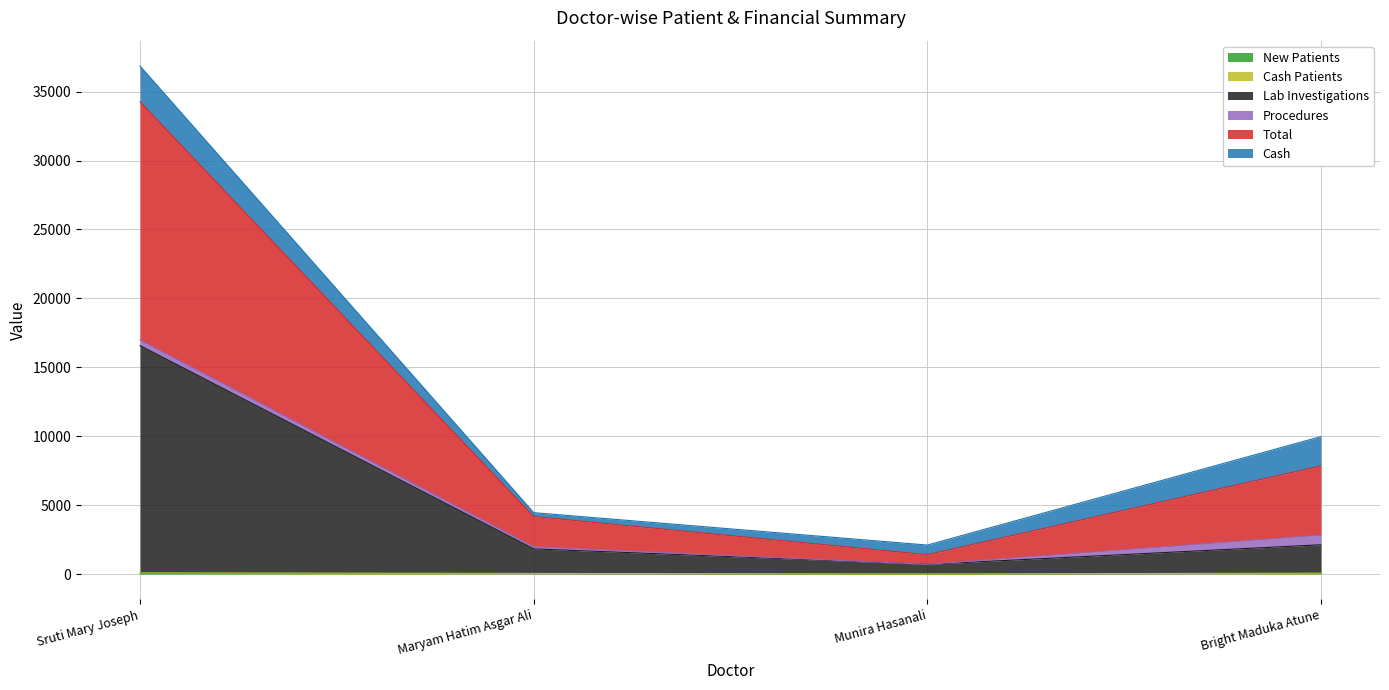

Which has a higher value, Bright Maduka Atune or Maryam Hatim Asgar Ali?

Bright Maduka Atune